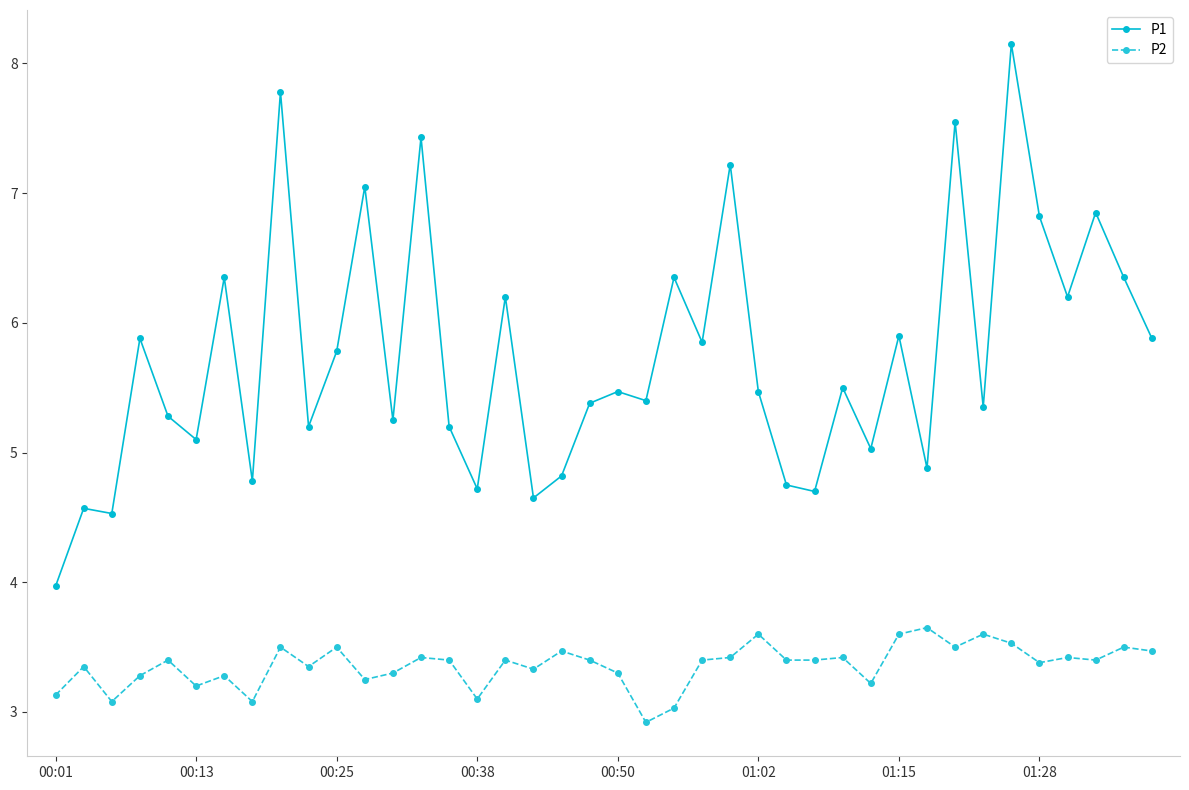

Which series has the largest total across all categories?

P1